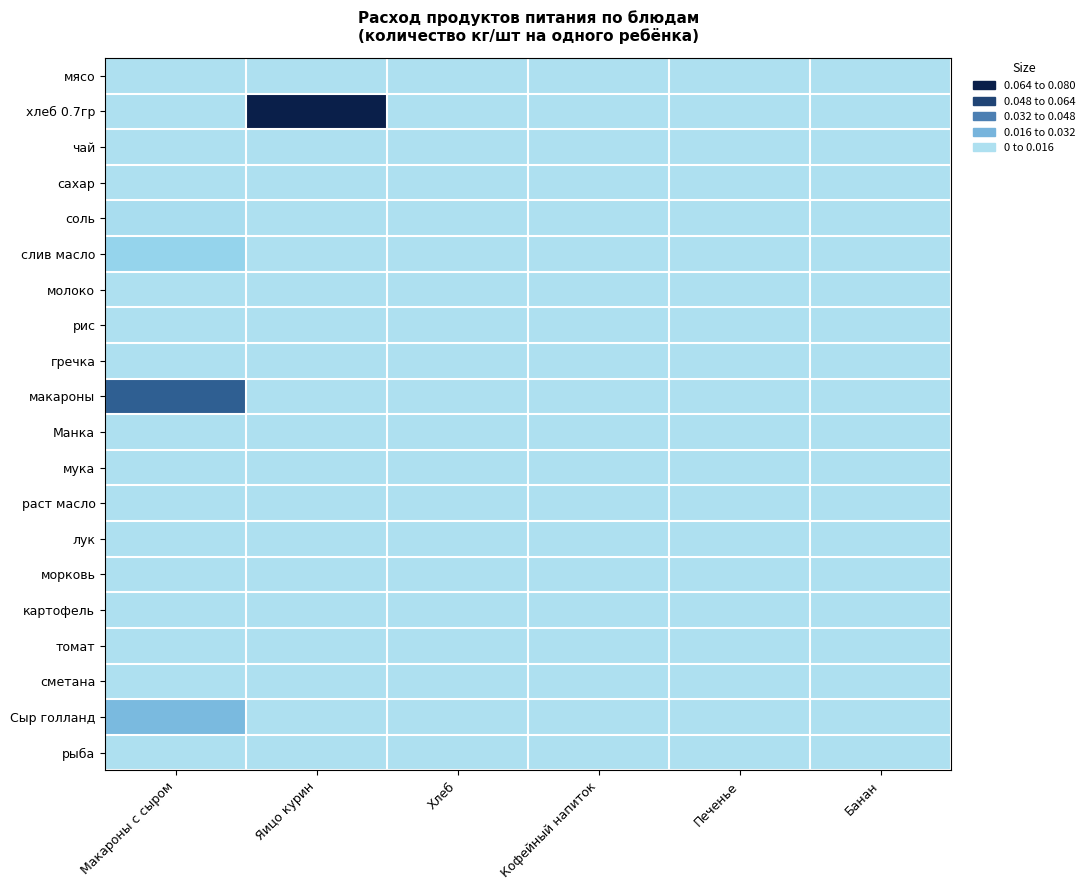

Reading left to right, list all the values displayed in this chart.

мясо: Макароны с сыром=0.0	Яицо курин=0.0	Хлеб=0.0	Кофейный напиток=0.0	Печенье=0.0	Банан=0.0
хлеб 0.7гр: Макароны с сыром=0.0	Яицо курин=0.1	Хлеб=0.0	Кофейный напиток=0.0	Печенье=0.0	Банан=0.0
чай: Макароны с сыром=0.0	Яицо курин=0.0	Хлеб=0.0	Кофейный напиток=0.0	Печенье=0.0	Банан=0.0
сахар: Макароны с сыром=0.0	Яицо курин=0.0	Хлеб=0.0	Кофейный напиток=0.0	Печенье=0.0	Банан=0.0
соль: Макароны с сыром=0.0	Яицо курин=0.0	Хлеб=0.0	Кофейный напиток=0.0	Печенье=0.0	Банан=0.0
слив масло: Макароны с сыром=0.0	Яицо курин=0.0	Хлеб=0.0	Кофейный напиток=0.0	Печенье=0.0	Банан=0.0
молоко: Макароны с сыром=0.0	Яицо курин=0.0	Хлеб=0.0	Кофейный напиток=0.0	Печенье=0.0	Банан=0.0
рис: Макароны с сыром=0.0	Яицо курин=0.0	Хлеб=0.0	Кофейный напиток=0.0	Печенье=0.0	Банан=0.0
гречка: Макароны с сыром=0.0	Яицо курин=0.0	Хлеб=0.0	Кофейный напиток=0.0	Печенье=0.0	Банан=0.0
макароны: Макароны с сыром=0.1	Яицо курин=0.0	Хлеб=0.0	Кофейный напиток=0.0	Печенье=0.0	Банан=0.0
Манка: Макароны с сыром=0.0	Яицо курин=0.0	Хлеб=0.0	Кофейный напиток=0.0	Печенье=0.0	Банан=0.0
мука: Макароны с сыром=0.0	Яицо курин=0.0	Хлеб=0.0	Кофейный напиток=0.0	Печенье=0.0	Банан=0.0
раст масло: Макароны с сыром=0.0	Яицо курин=0.0	Хлеб=0.0	Кофейный напиток=0.0	Печенье=0.0	Банан=0.0
лук: Макароны с сыром=0.0	Яицо курин=0.0	Хлеб=0.0	Кофейный напиток=0.0	Печенье=0.0	Банан=0.0
морковь: Макароны с сыром=0.0	Яицо курин=0.0	Хлеб=0.0	Кофейный напиток=0.0	Печенье=0.0	Банан=0.0
картофель: Макароны с сыром=0.0	Яицо курин=0.0	Хлеб=0.0	Кофейный напиток=0.0	Печенье=0.0	Банан=0.0
томат: Макароны с сыром=0.0	Яицо курин=0.0	Хлеб=0.0	Кофейный напиток=0.0	Печенье=0.0	Банан=0.0
сметана: Макароны с сыром=0.0	Яицо курин=0.0	Хлеб=0.0	Кофейный напиток=0.0	Печенье=0.0	Банан=0.0
Сыр голланд: Макароны с сыром=0.0	Яицо курин=0.0	Хлеб=0.0	Кофейный напиток=0.0	Печенье=0.0	Банан=0.0
рыба: Макароны с сыром=0.0	Яицо курин=0.0	Хлеб=0.0	Кофейный напиток=0.0	Печенье=0.0	Банан=0.0